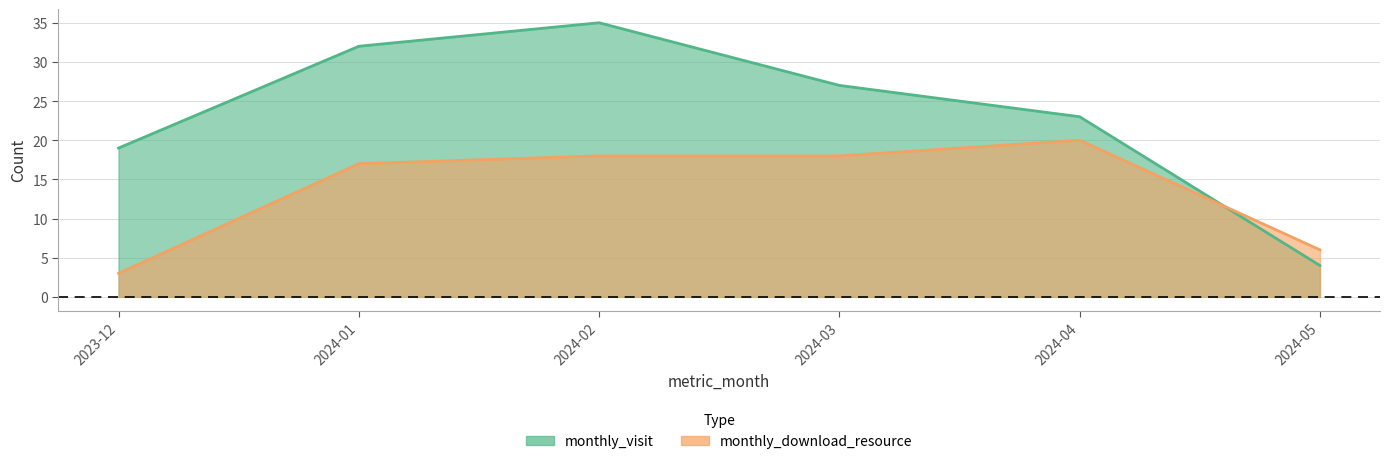

What is the difference between the second highest and second lowest values in the monthly_download_resource series?

12